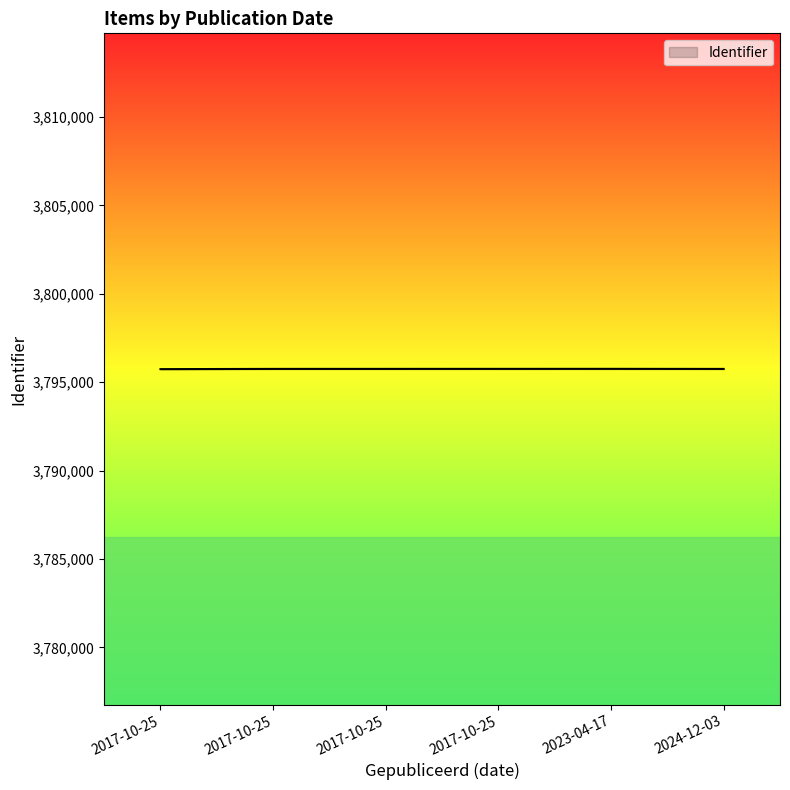

List the labels in order of value, smallest first.

2017-10-25, 2024-12-03, 2017-10-25, 2017-10-25, 2017-10-25, 2023-04-17